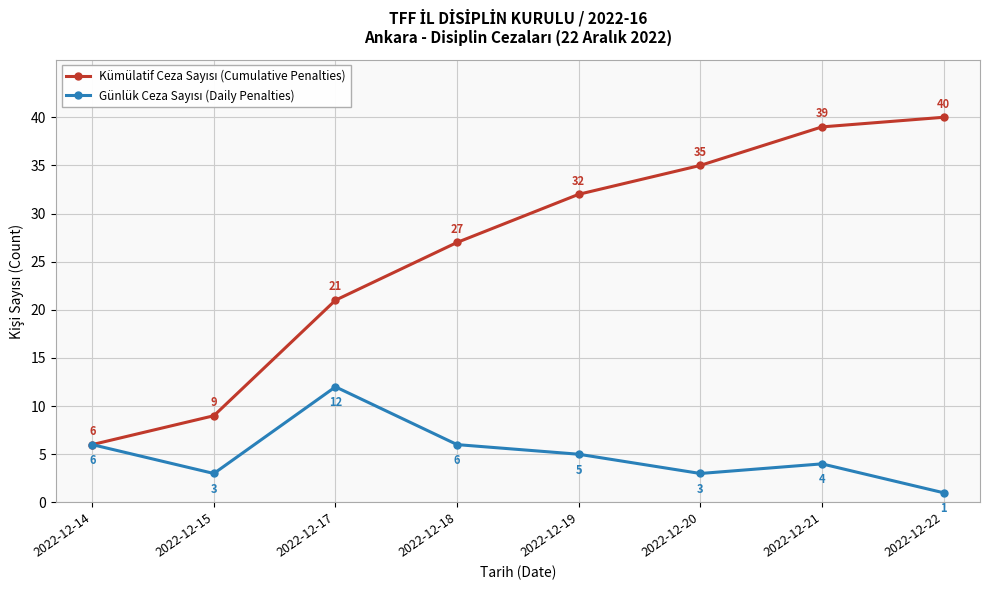

What is the total value across all series at 2022-12-20?

38